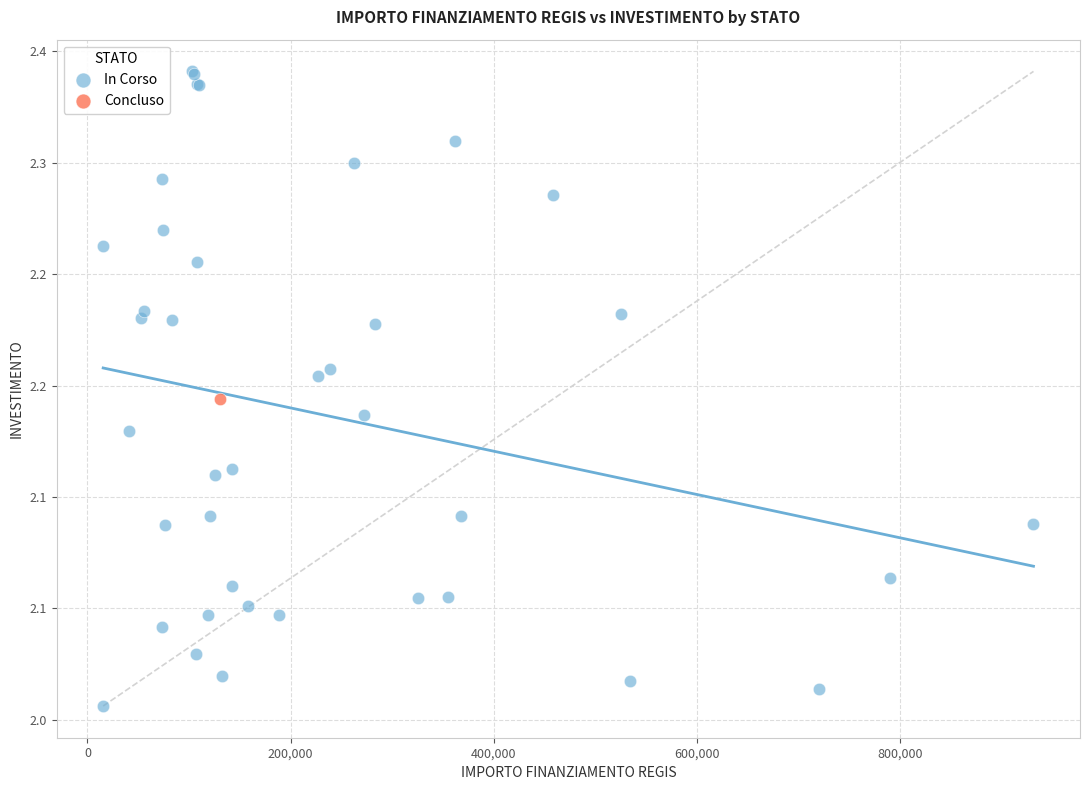

What are all the series names shown in the legend?

In Corso, Concluso